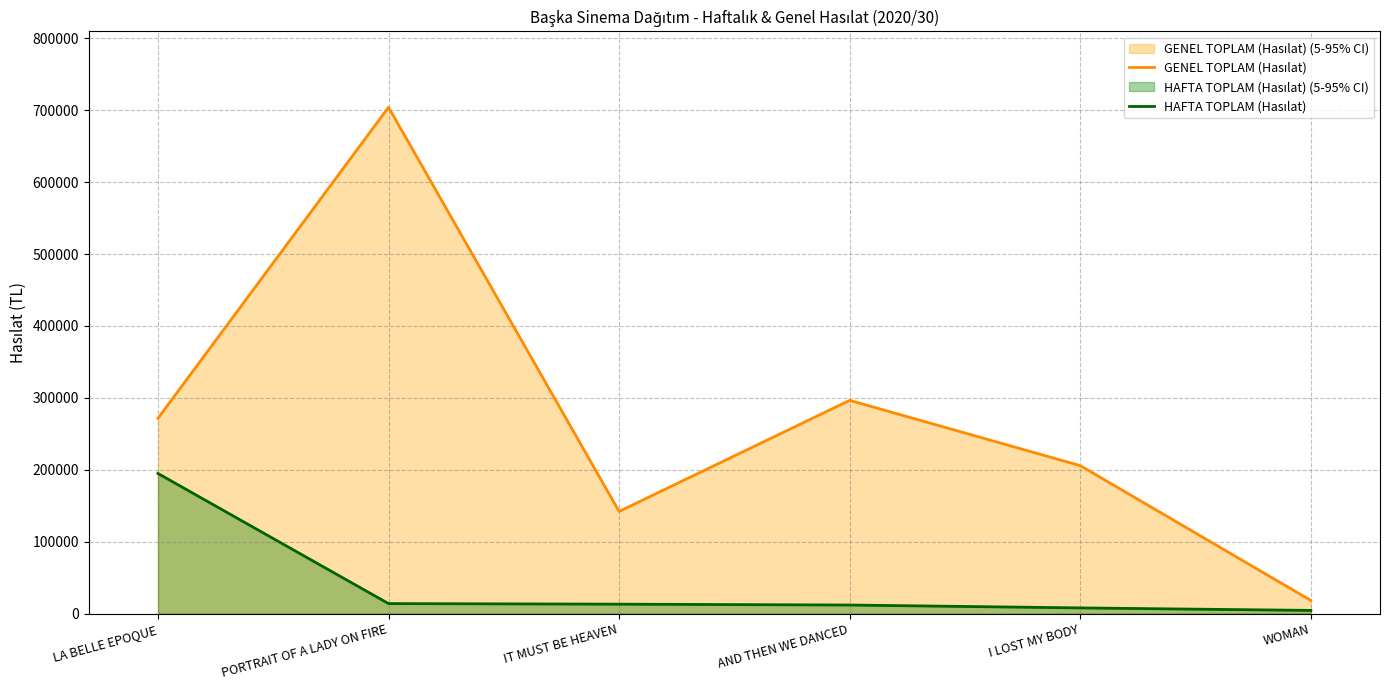

At which label does GENEL TOPLAM (Hasılat) reach its minimum?

WOMAN